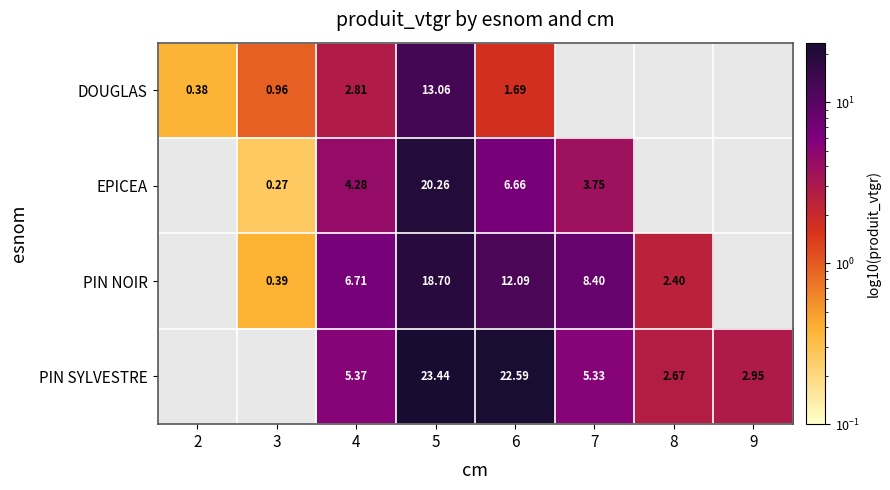

Is the value of PIN NOIR at 3 greater than the value of PIN SYLVESTRE at 6?

No